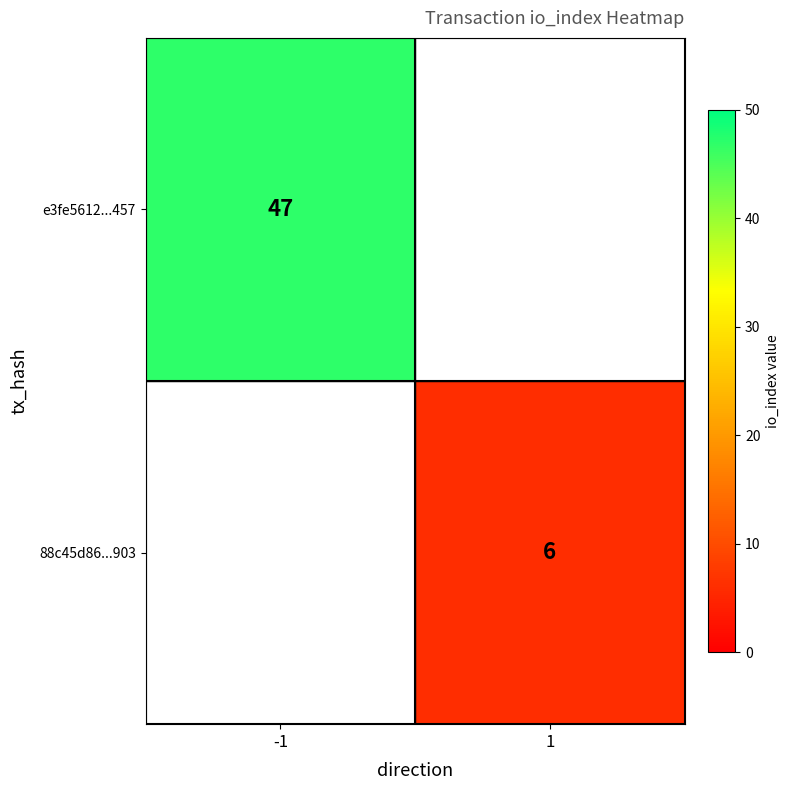

How many distinct data groups are displayed?

2